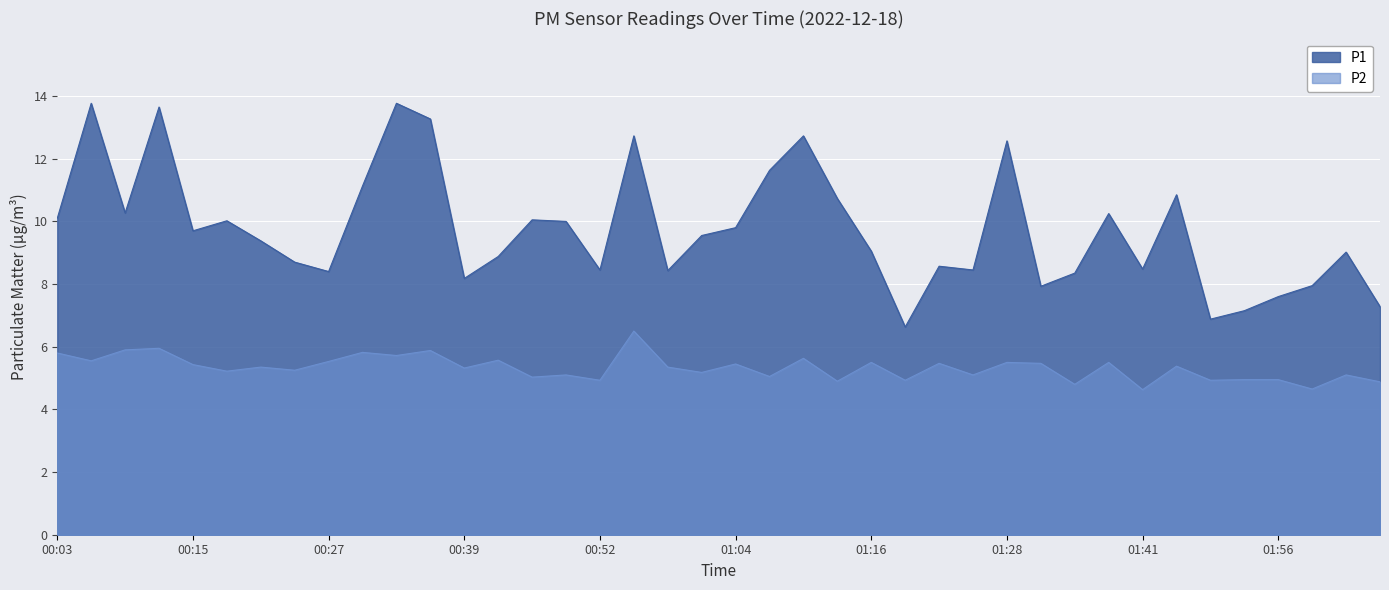

What is the approximate value of P2 at 01:56?

5.0